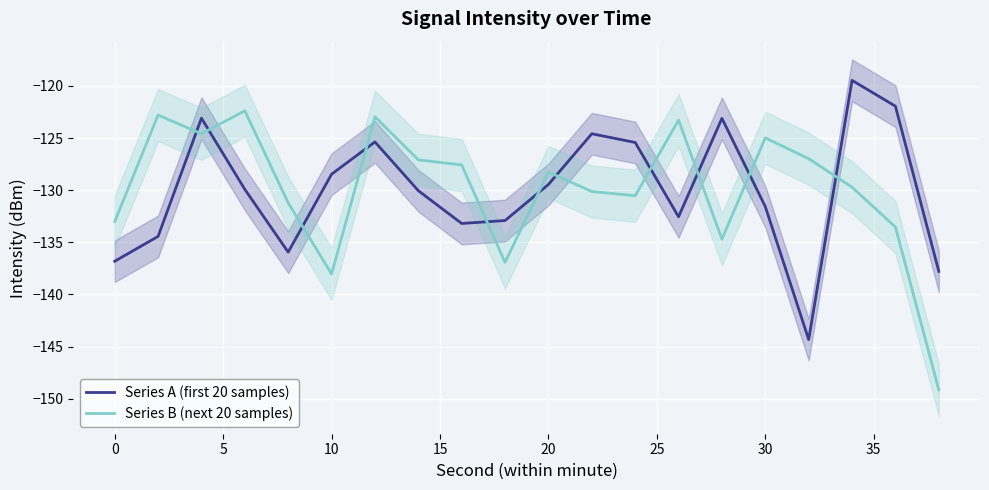

How many data points in Series B (next 20 samples) are less than -128?

11